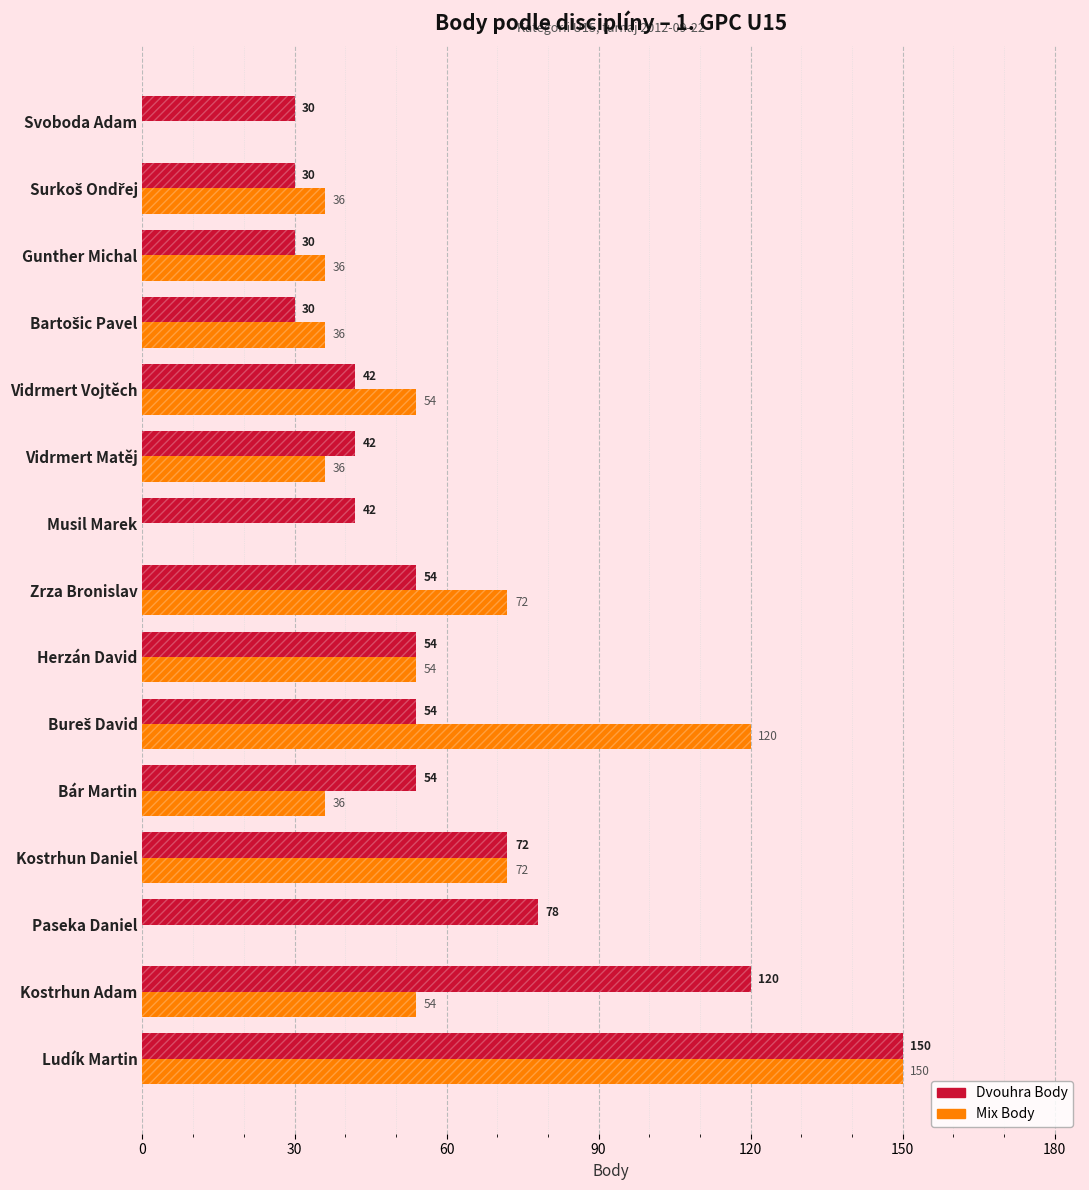

Reading left to right, list all the values displayed in this chart.

Dvouhra Body: 150	120	78	72	54	54	54	54	42	42	42	30	30	30	30
Mix Body: 150	54	0	72	36	120	54	72	0	36	54	36	36	36	0